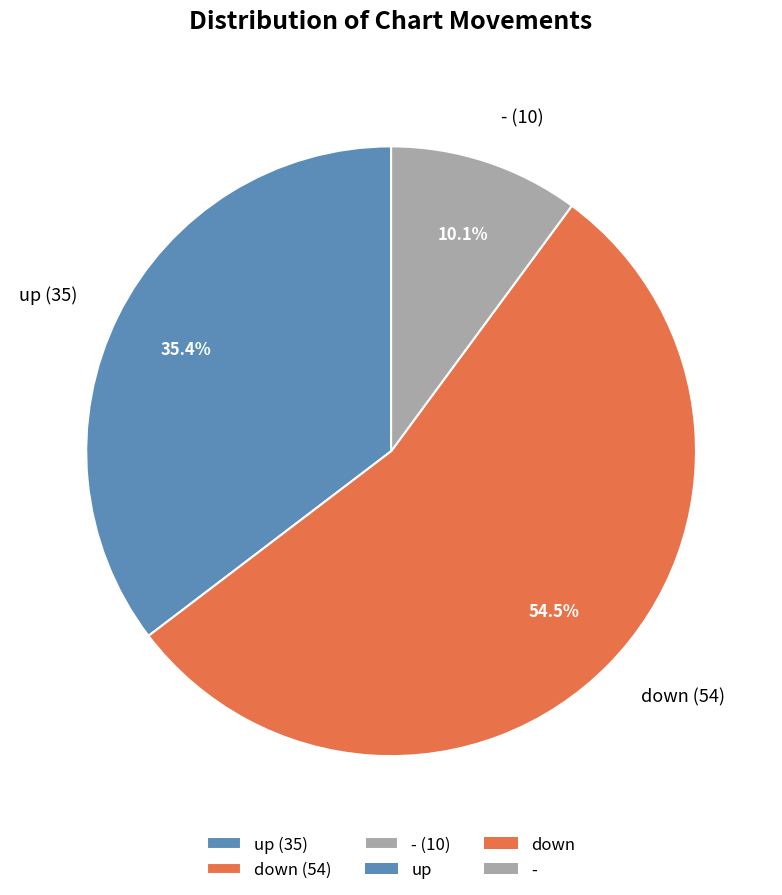

Which category has the biggest portion of the pie?

down